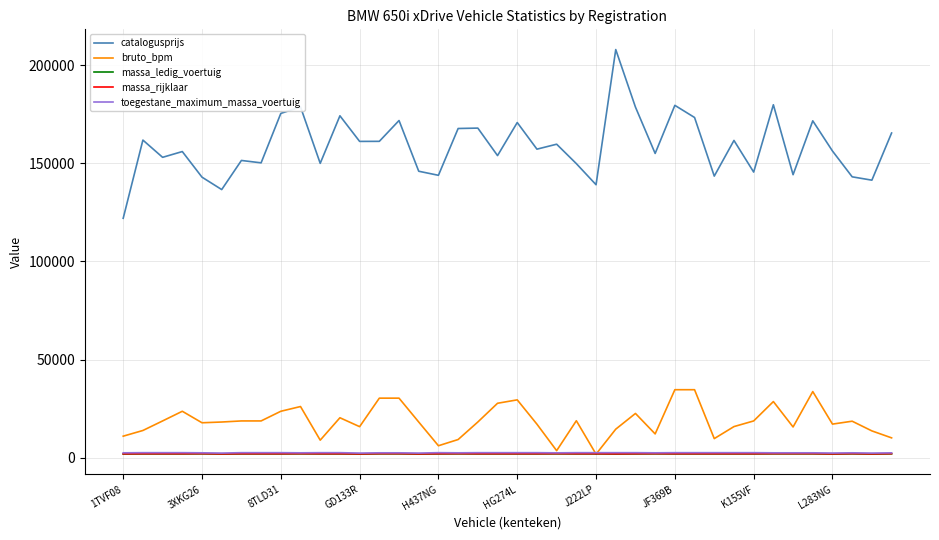

What is the maximum value shown in the chart?

207977